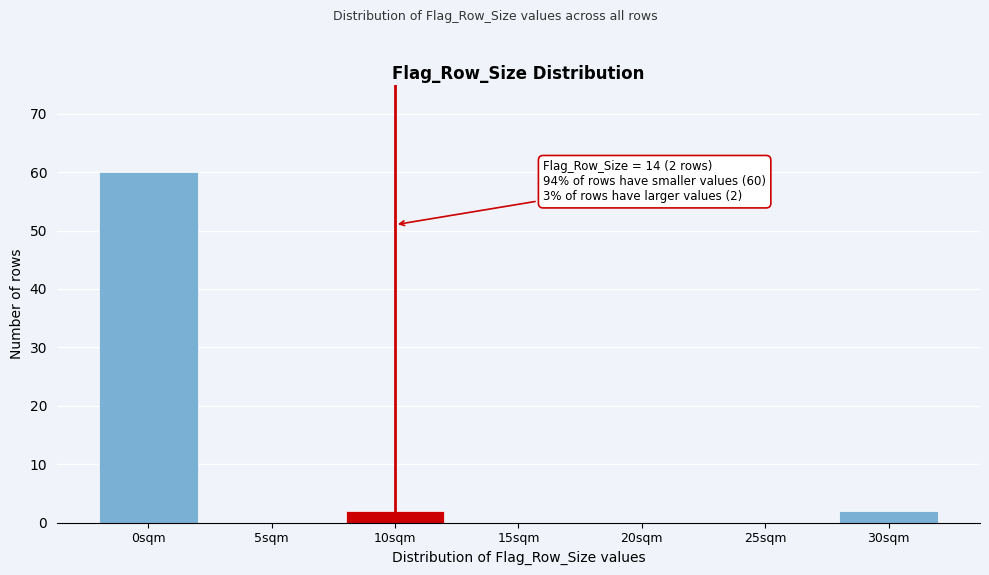

Reading left to right, list all the values displayed in this chart.

0sqm=60	5sqm=0	10sqm=2	15sqm=0	20sqm=0	25sqm=0	30sqm=2